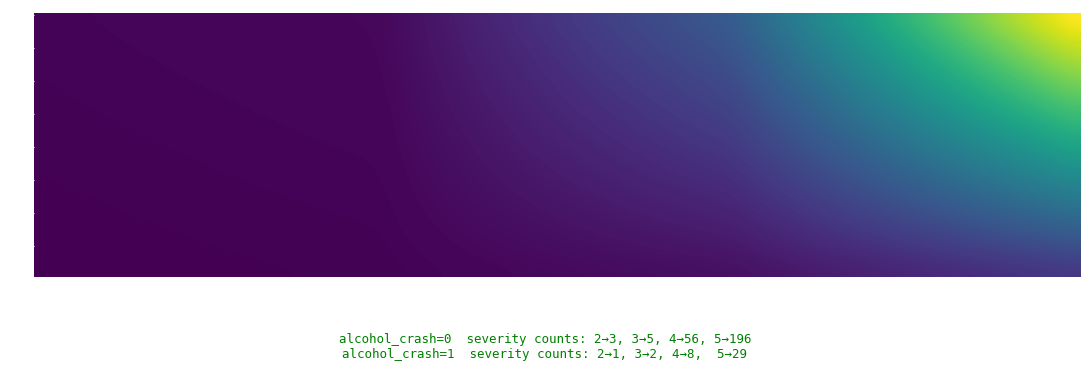

How many categories are shown in the chart?

8